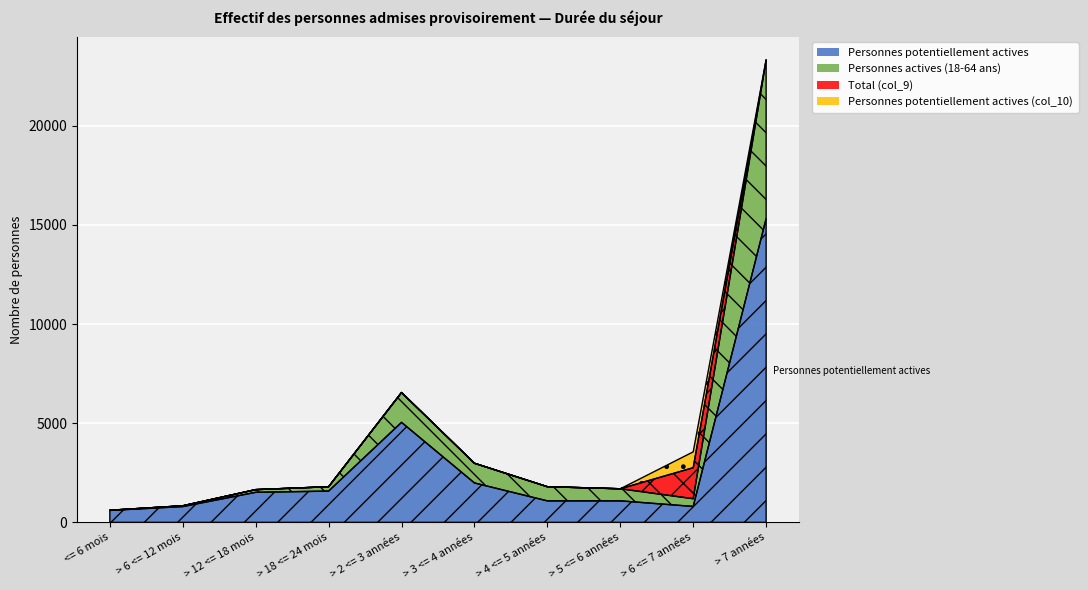

Reading left to right, list all the values displayed in this chart.

Personnes potentiellement actives: 602	796	1515	1576	5042	1987	1083	1084	803	15312
Personnes actives (18-64 ans): 9	40	136	221	1504	993	715	610	389	8002
Total (col_9): 0	0	0	0	0	0	0	0	1563	0
Personnes potentiellement actives (col_10): 0	0	0	0	0	0	0	0	800	0